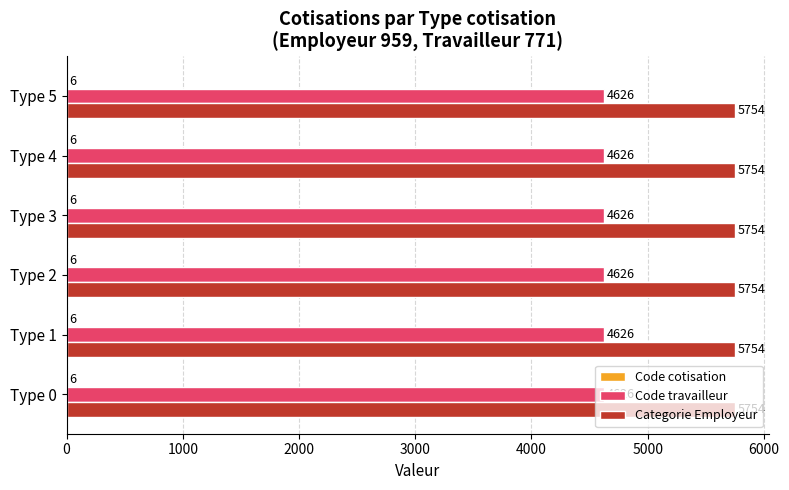

What is the total value across all series at Type 2?

10386